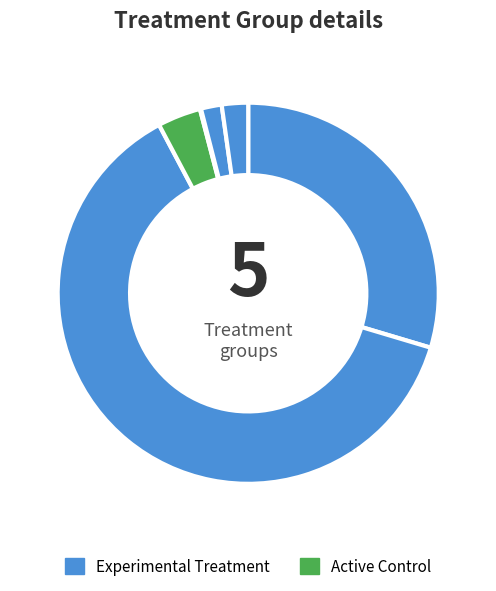

How many segments does this pie chart have?

6